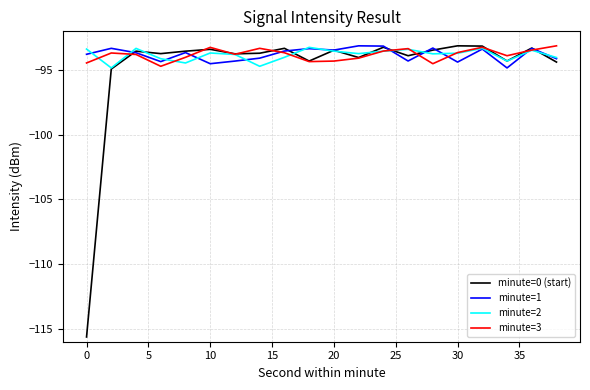

What is the lowest value of the minute=0 (start) series?

-115.6